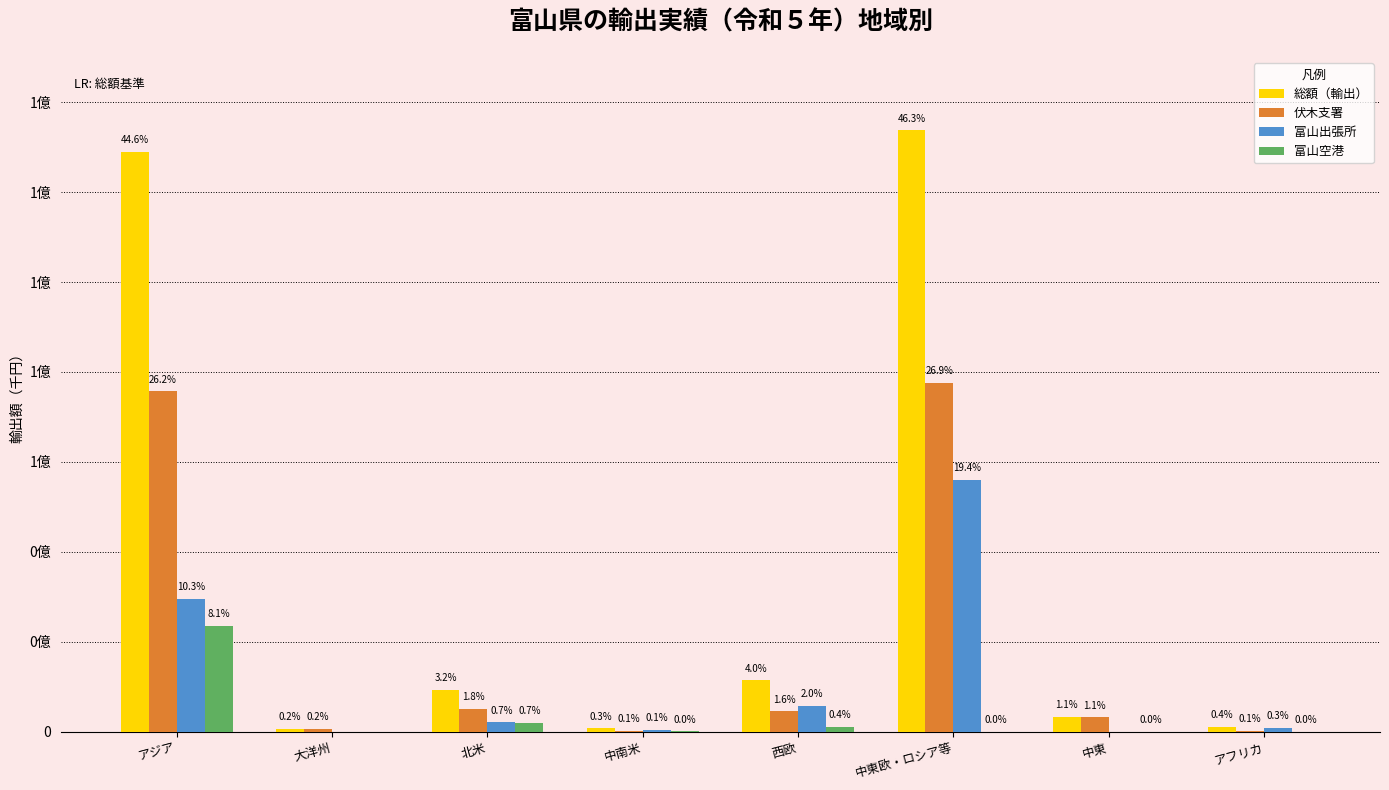

What position from the left is 西欧?

5